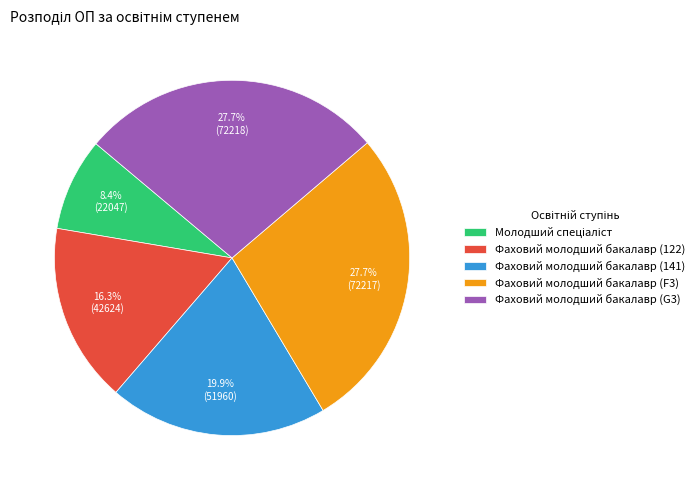

What is the ratio of the value at Фаховий молодший бакалавр (122) to the value at Фаховий молодший бакалавр (141)?

0.8